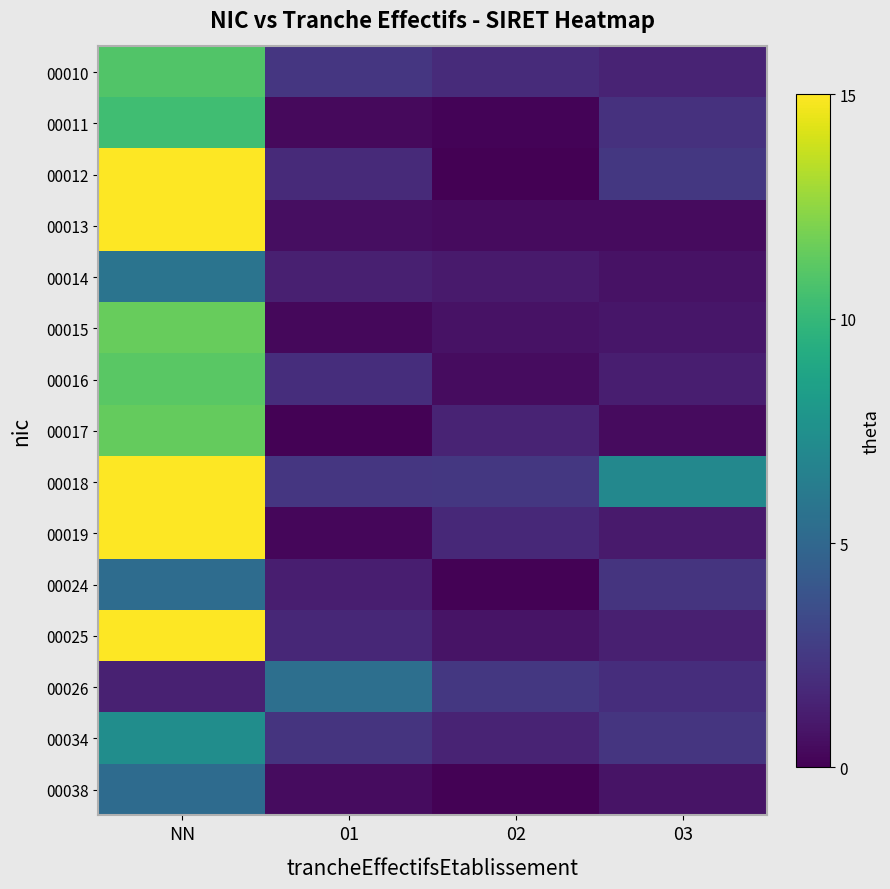

Reading left to right, extract all data points from this chart.

00010: NN=10.9	01=2.4	02=1.8	03=1.5
00011: NN=10.4	01=0.4	02=0.1	03=2.2
00012: NN=26.5	01=1.8	02=0.1	03=2.4
00013: NN=17.1	01=0.5	02=0.5	03=0.5
00014: NN=5.8	01=1.3	02=1.1	03=0.7
00015: NN=11.5	01=0.3	02=0.7	03=0.9
00016: NN=11.1	01=2.0	02=0.5	03=1.3
00017: NN=11.5	01=0.1	02=1.5	03=0.4
00018: NN=45.2	01=2.4	02=2.4	03=7.0
00019: NN=15.8	01=0.2	02=1.7	03=1.1
00024: NN=5.3	01=1.2	02=0.1	03=2.3
00025: NN=20.6	01=1.7	02=0.8	03=1.3
00026: NN=1.4	01=5.5	02=2.4	03=1.9
00034: NN=7.3	01=2.2	02=1.5	03=2.3
00038: NN=5.2	01=0.5	02=0.1	03=0.8